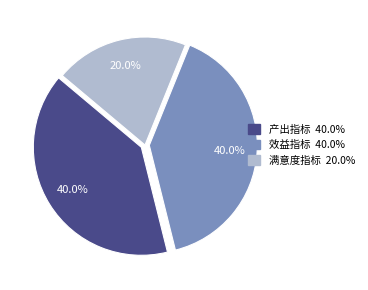

True or false: 产出指标 accounts for 47% of the total.

False